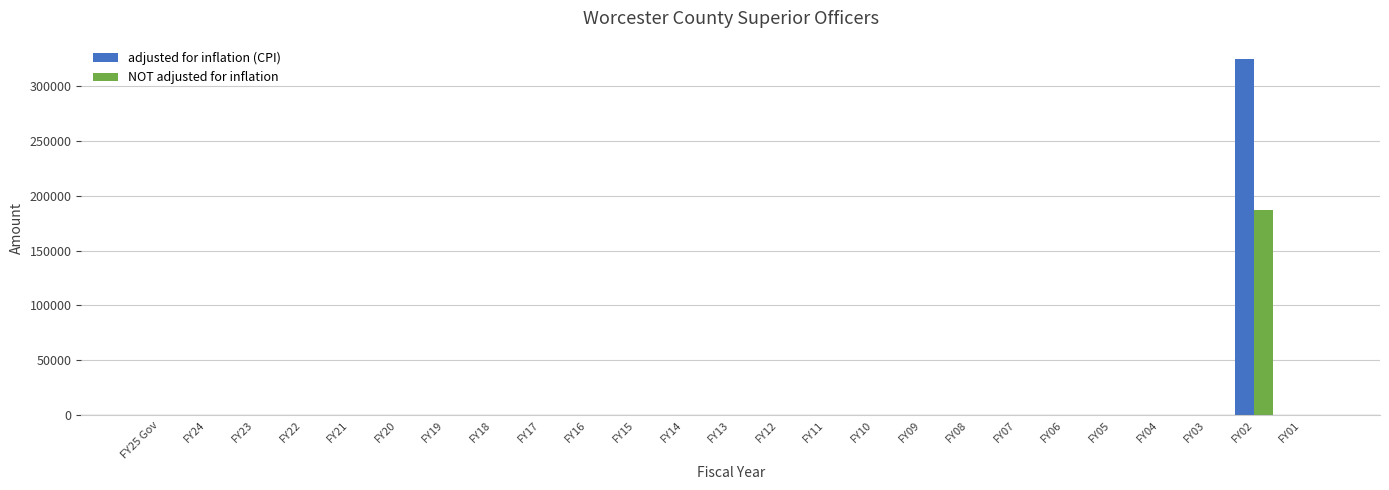

The value of adjusted for inflation (CPI) at FY25 Gov is 201633. True or false?

False